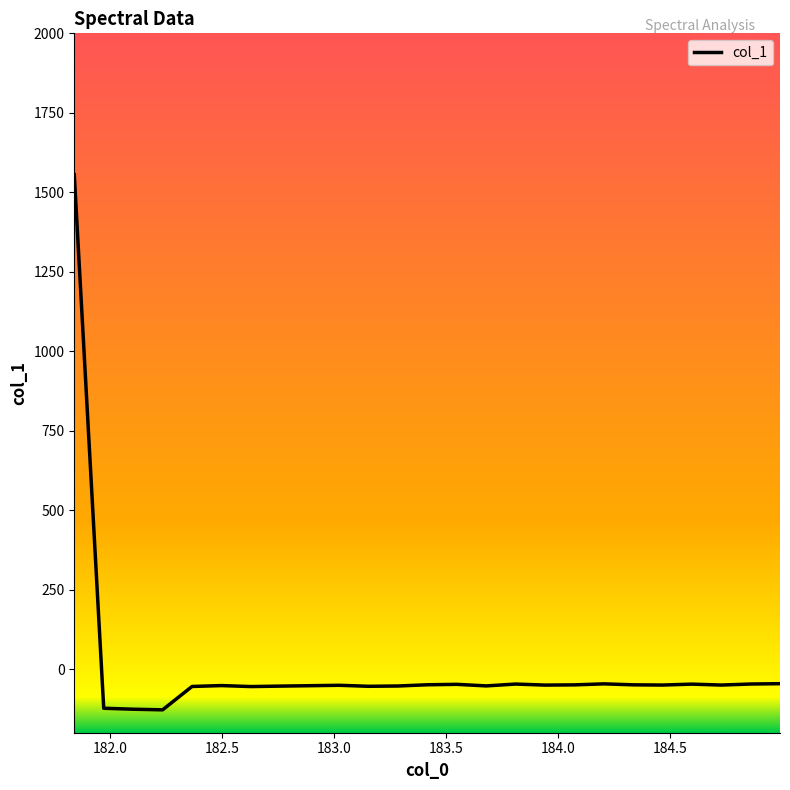

What is the difference between the maximum and minimum values?

1683.5